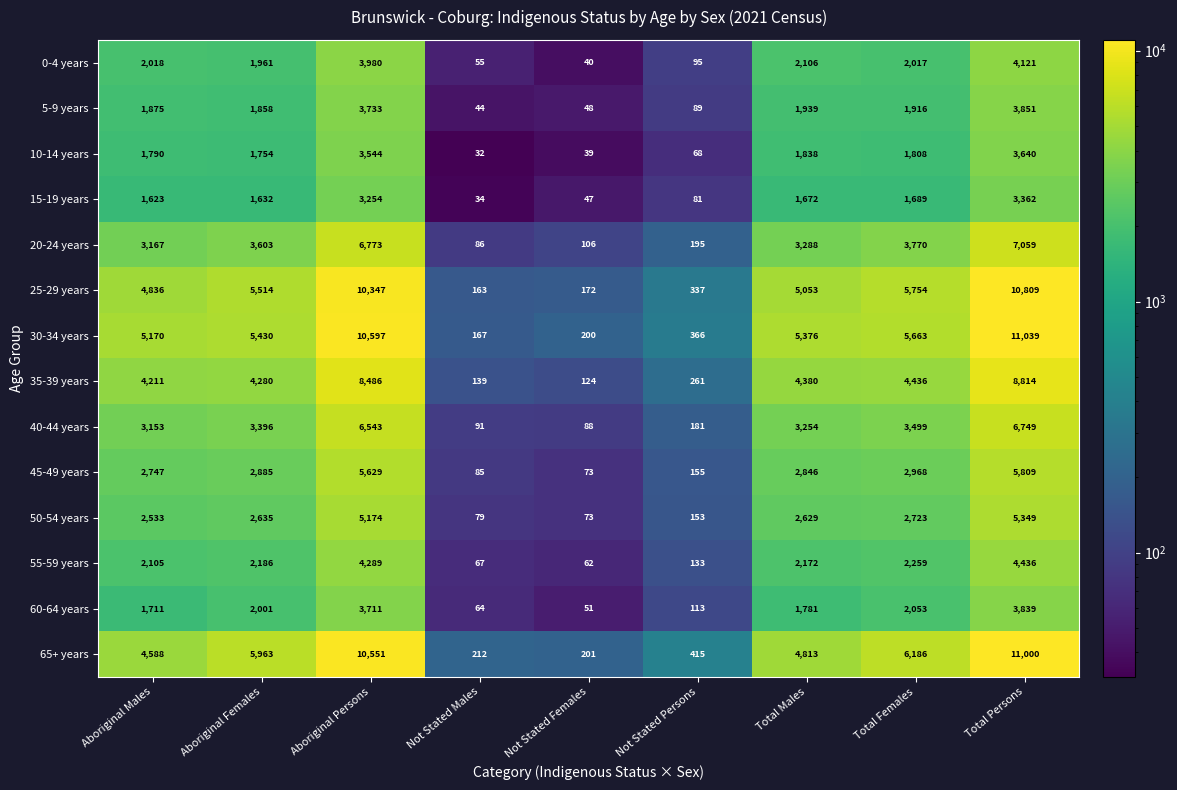

What is the average value of the 20-24 years series?

3116